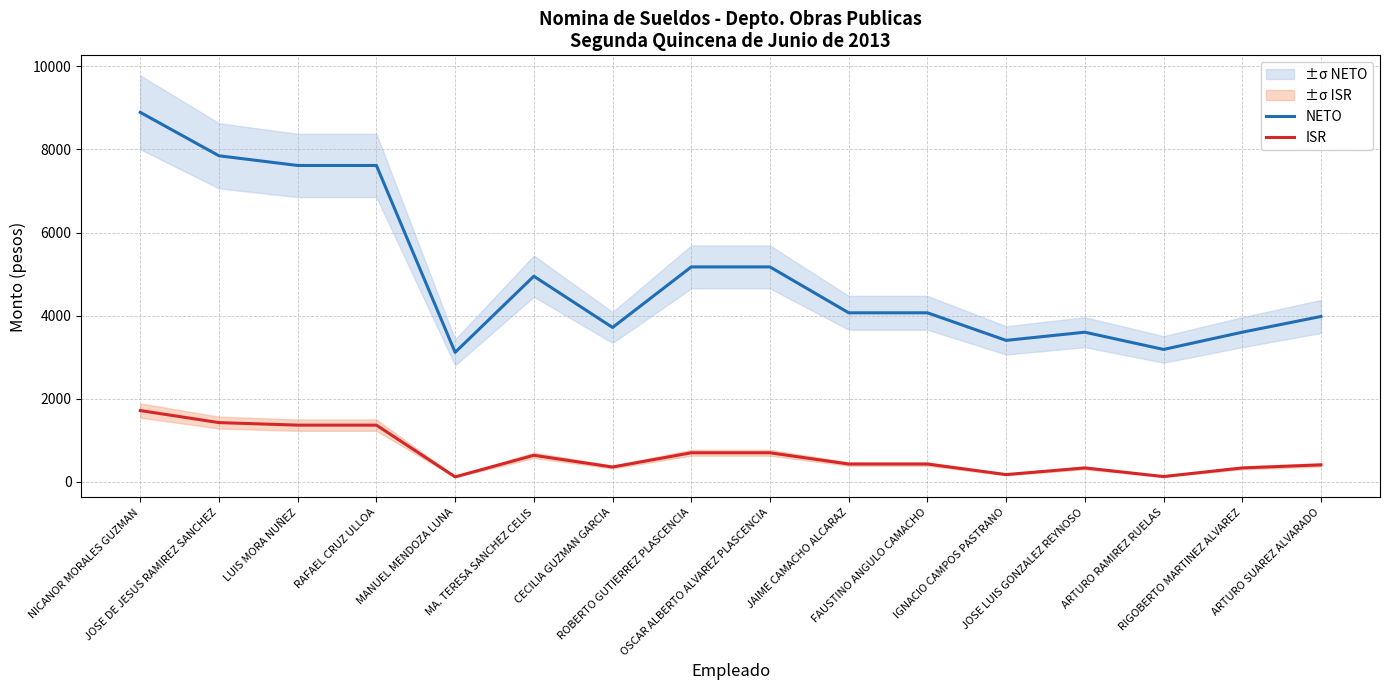

What is the average value of the NETO series?

5001